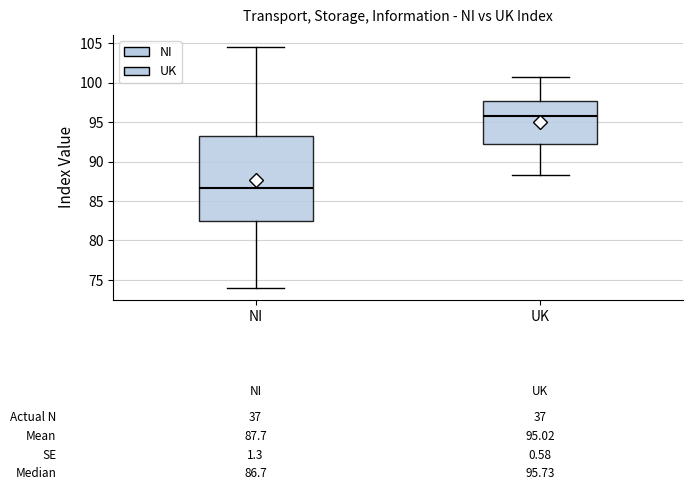

Which box's median line is the highest?

UK